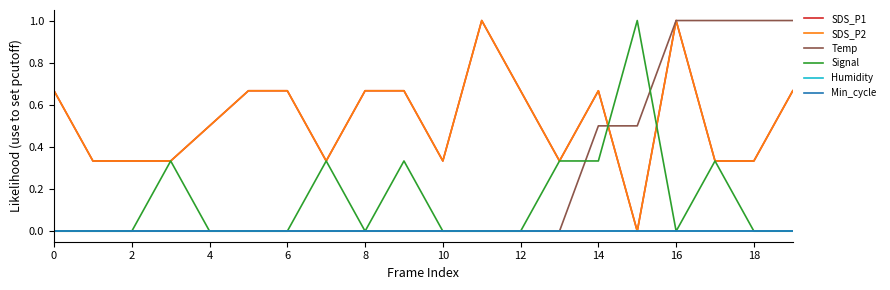

Which category has the highest value across all series?

11